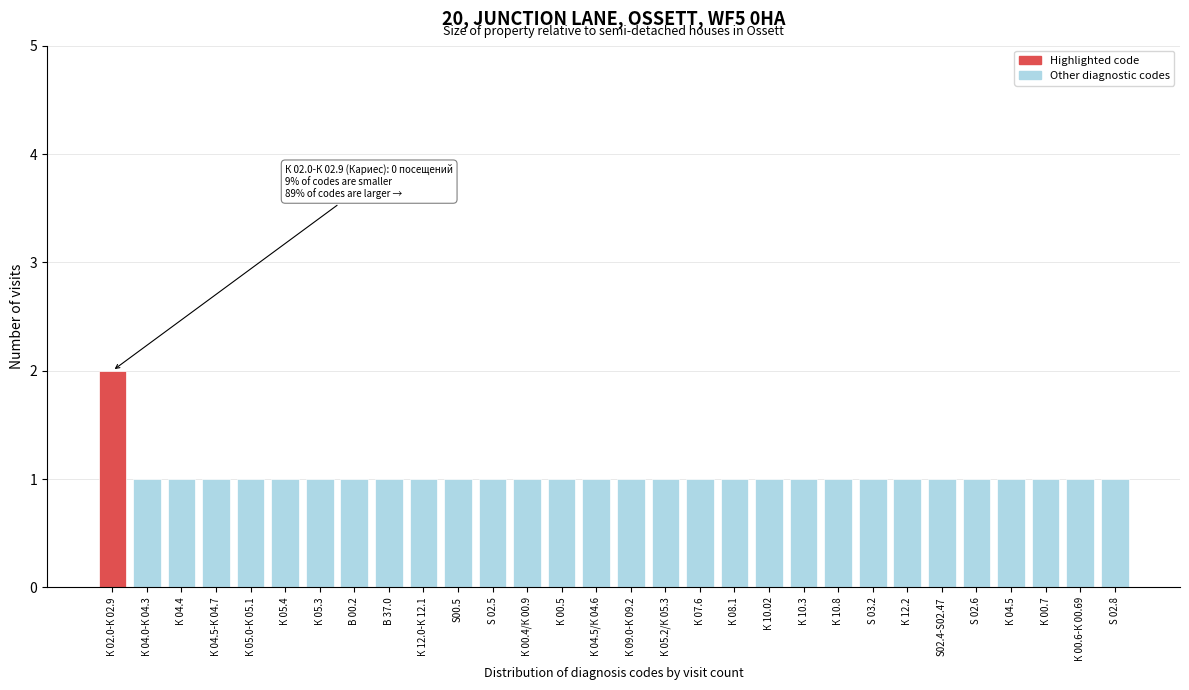

Reading left to right, transcribe all the data shown in this chart.

2	1	1	1	1	1	1	1	1	1	1	1	1	1	1	1	1	1	1	1	1	1	1	1	1	1	1	1	1	1